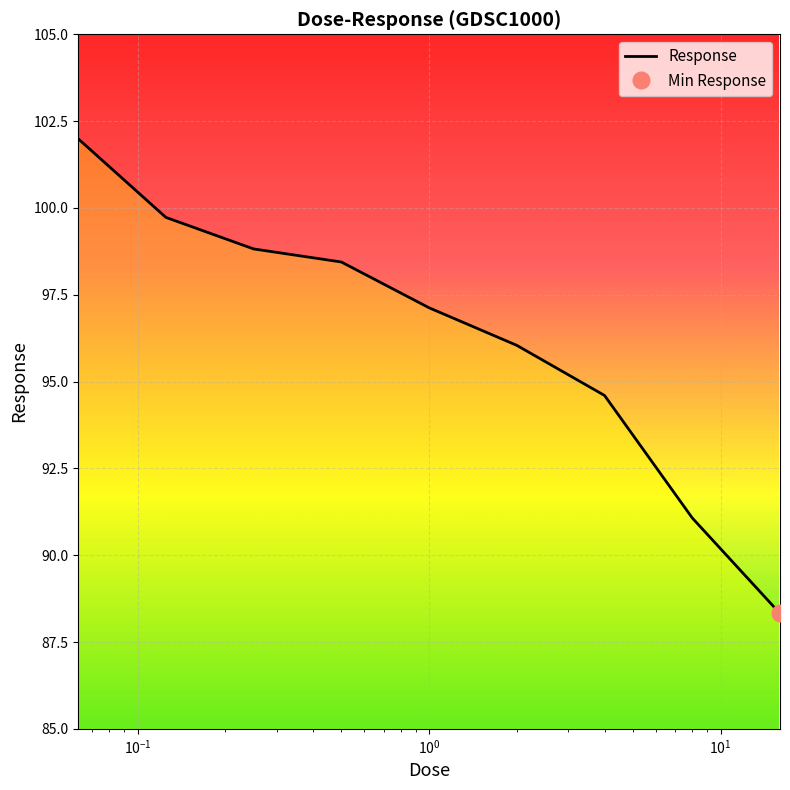

List the labels in order of value, smallest first.

16.0, 8.0, 4.0, 2.0, 1.0, 0.5, 0.25, 0.125, 0.0625